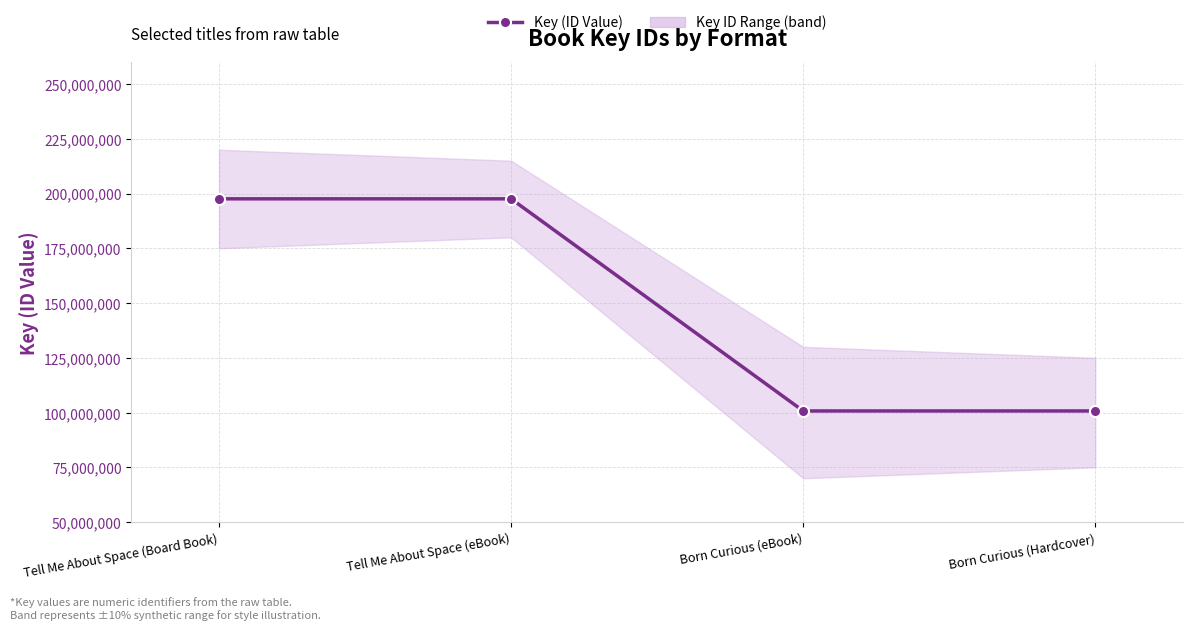

Rank the categories by value from highest to lowest.

Tell Me About Space (Board Book), Tell Me About Space (eBook), Born Curious (eBook), Born Curious (Hardcover)